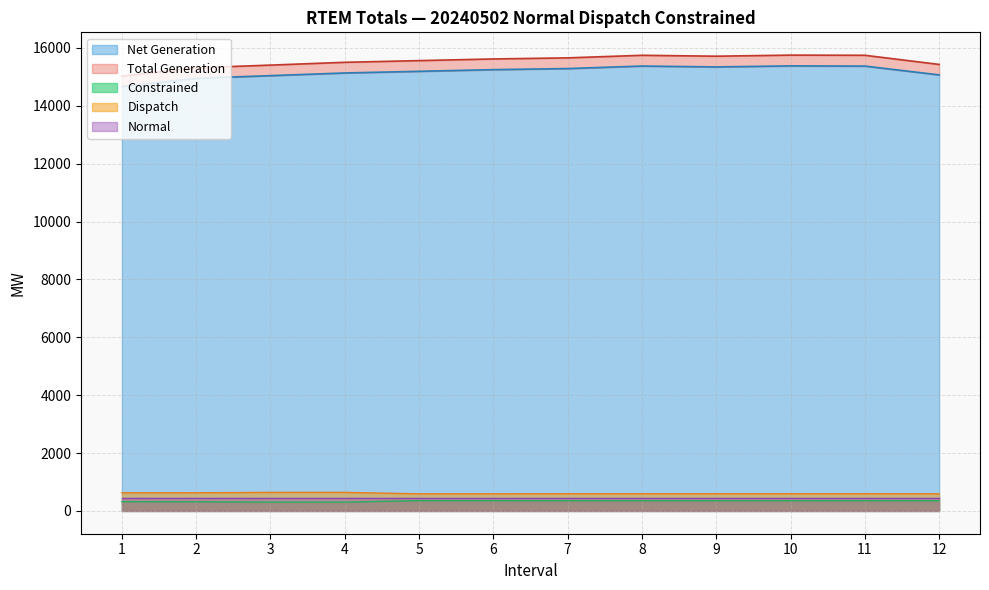

What is the minimum value shown in the chart?

304.0